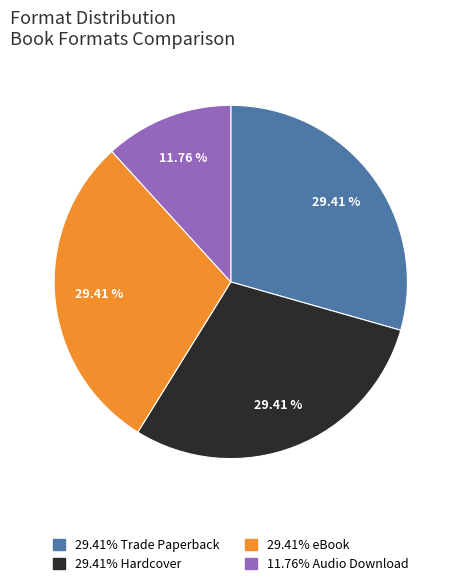

How many segments does this pie chart have?

4